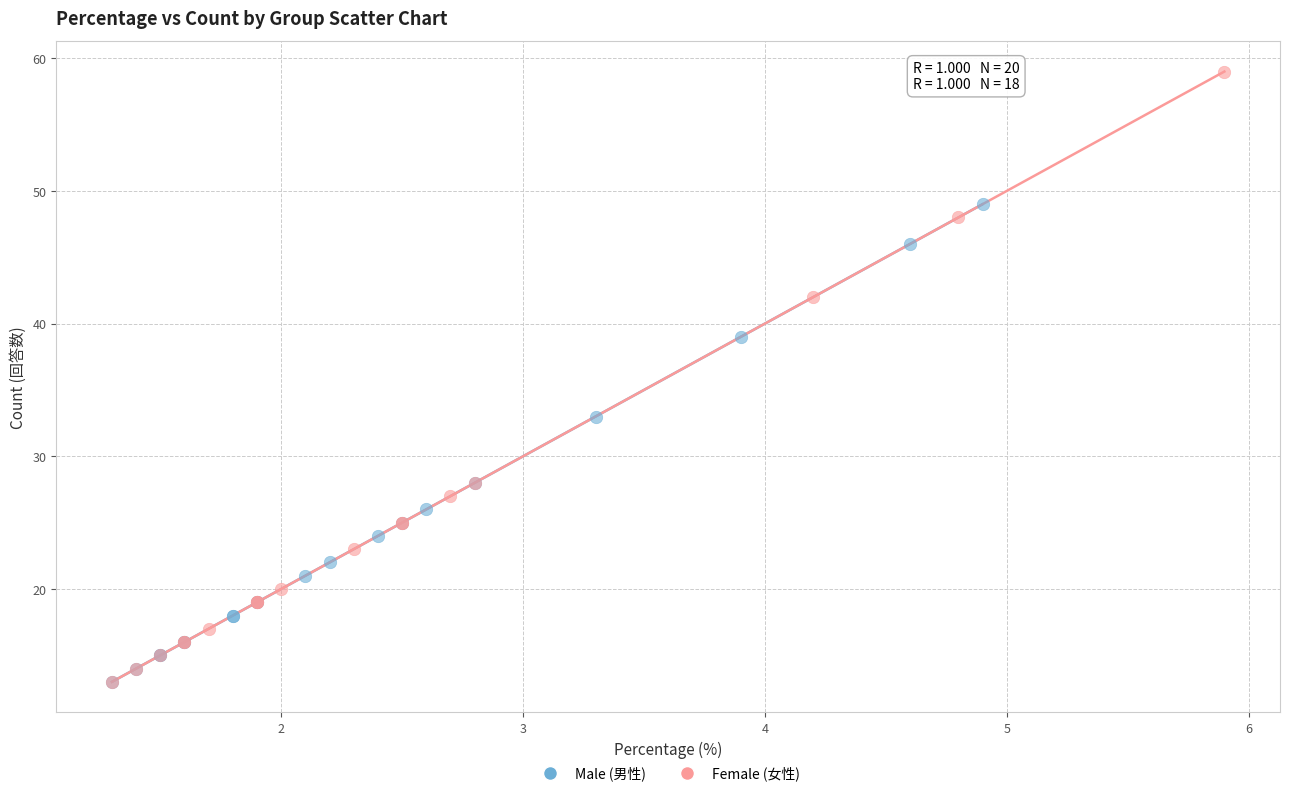

What are all the series names shown in the legend?

Male (男性), Female (女性)